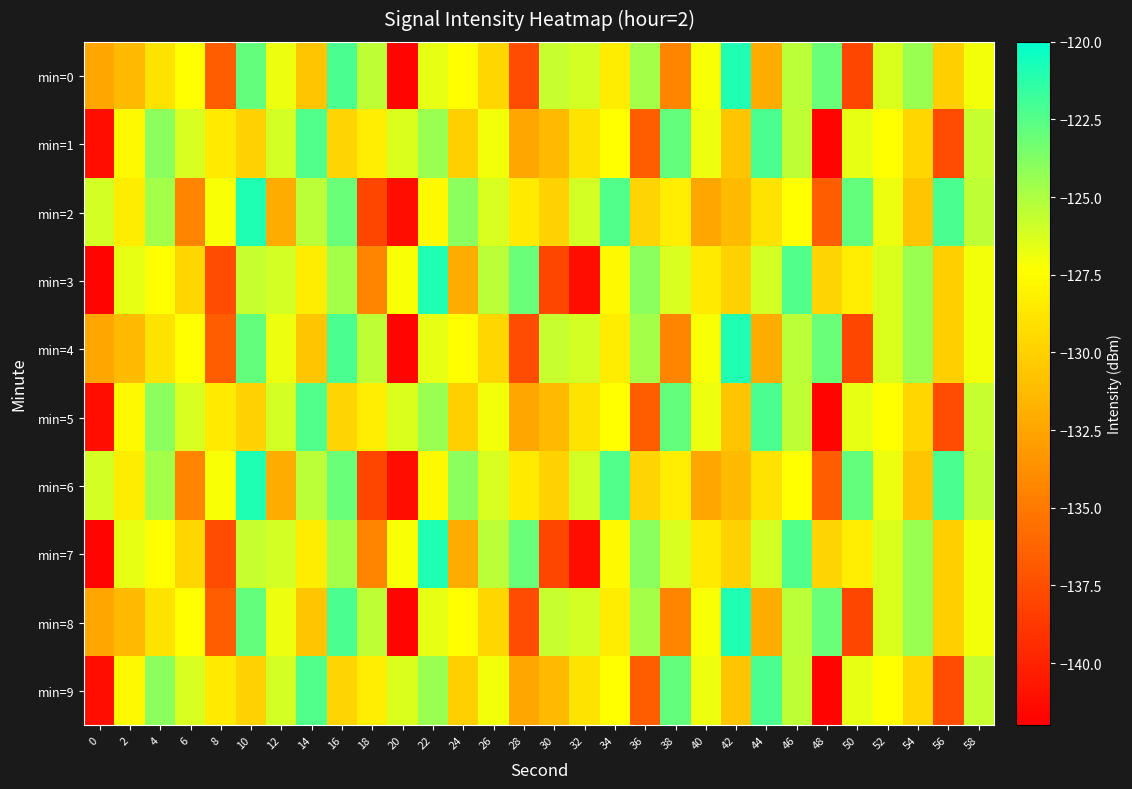

What is the total value across all series at 28?

-1313.3